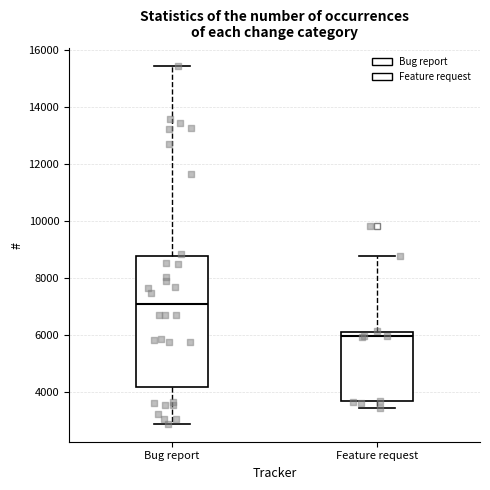

Reading left to right, read every box against the y-axis: the position of its median line, the range the box covers, and the ends of its whiskers. The values are not printed on the chart, so give them approximately, as read against the axis.

Bug report: median 7000, box 4200 to 8800, whiskers 2800 to 15400
Feature request: median 6000, box 3600 to 6200, whiskers 3400 to 8800